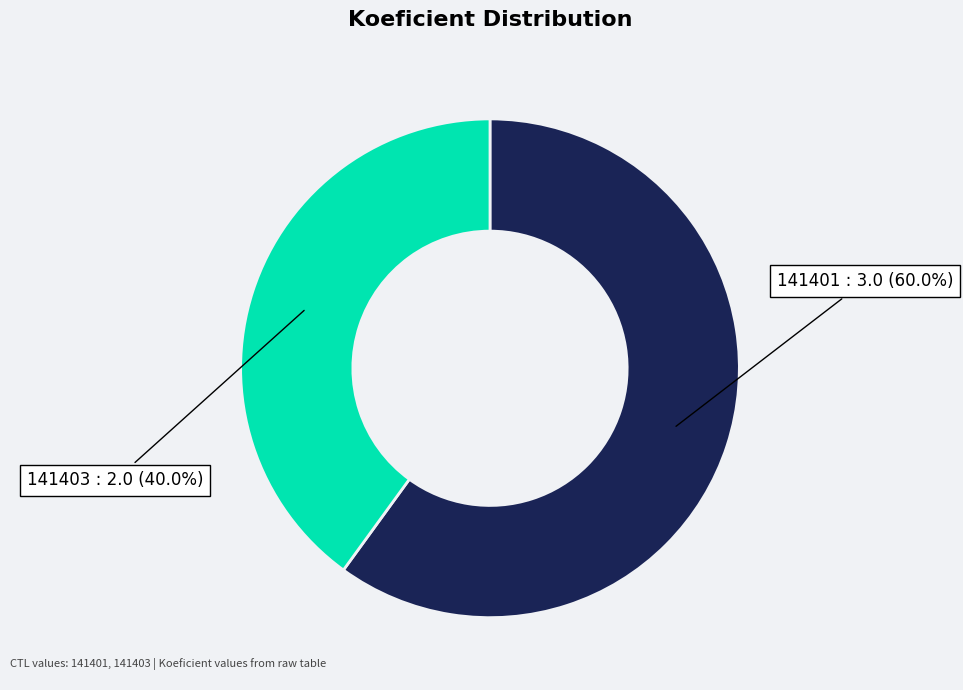

The 141403 slice represents 53% of the pie. True or false?

False